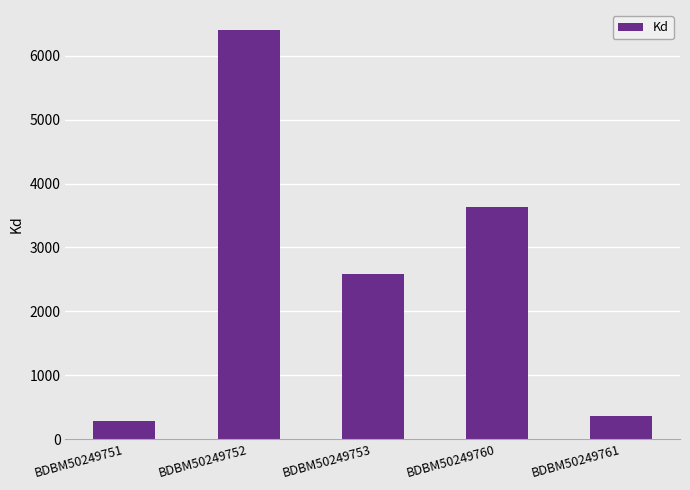

What is the difference between the maximum and minimum values?

6117